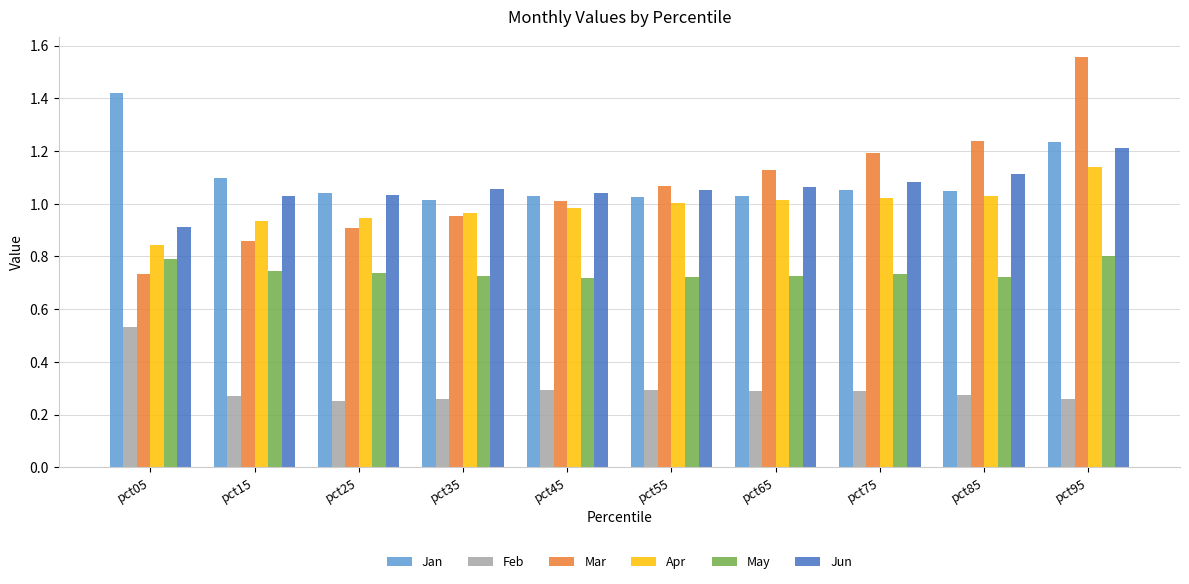

What is the sum of all Jun values?

10.6